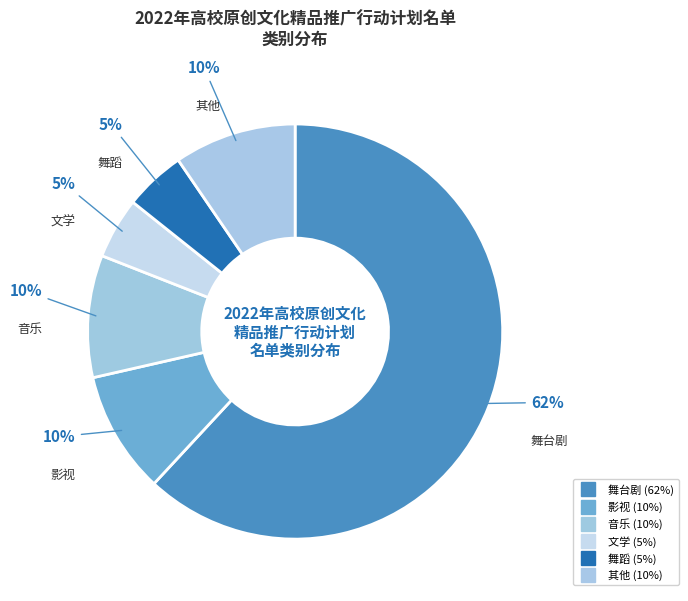

What portion of the pie excludes 舞台剧?

38.1%